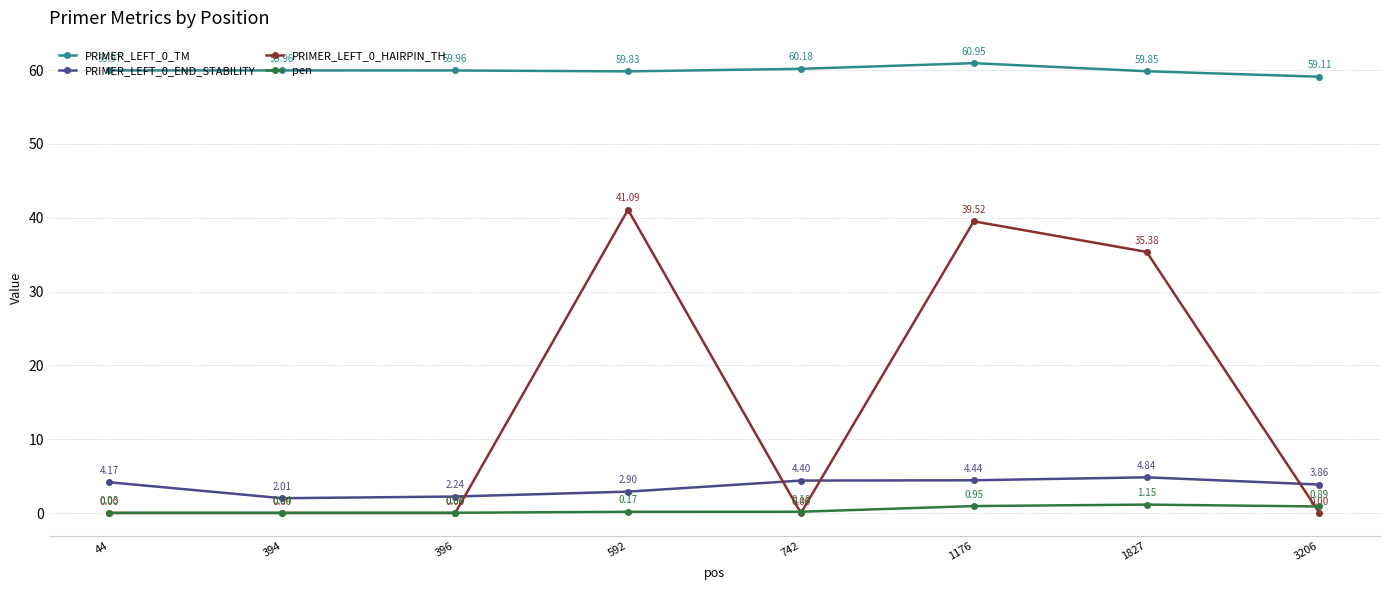

True or false: pen and PRIMER_LEFT_0_TM cross at least once.

False